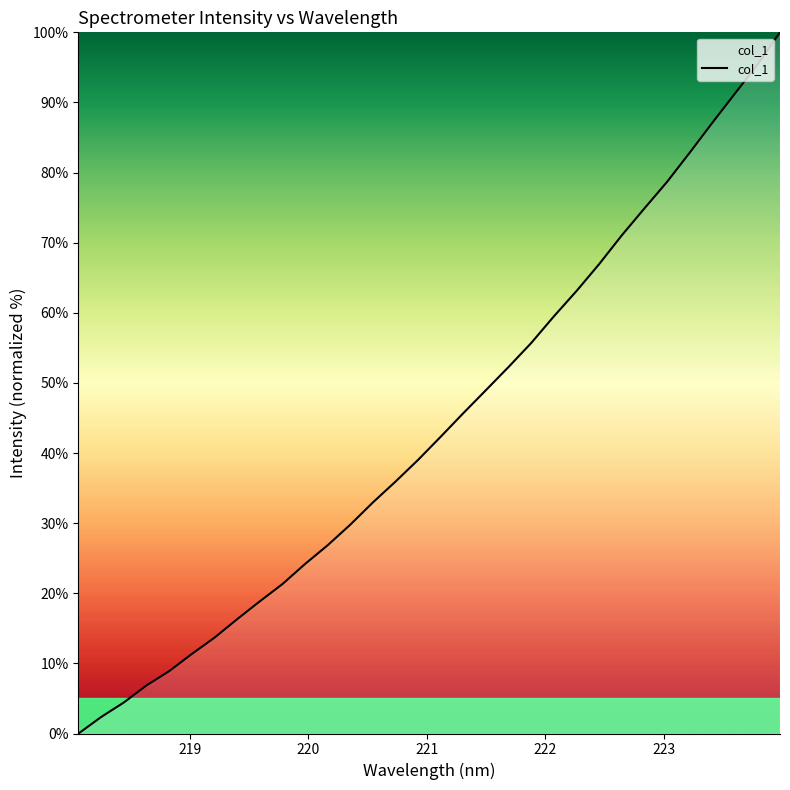

What is the difference between the maximum and minimum values?

100.0